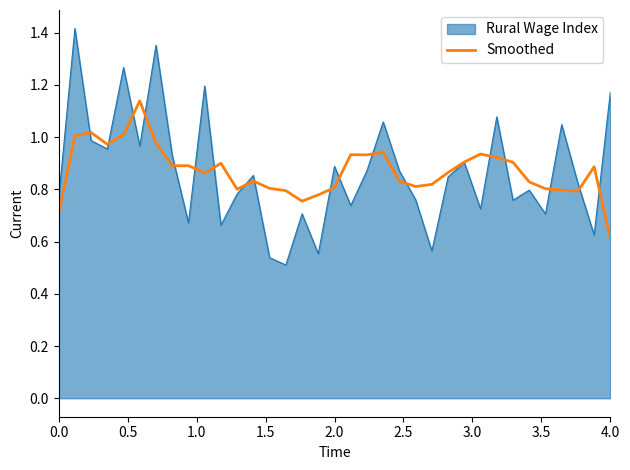

Which series has the largest range (max minus min)?

Rural Wage Index